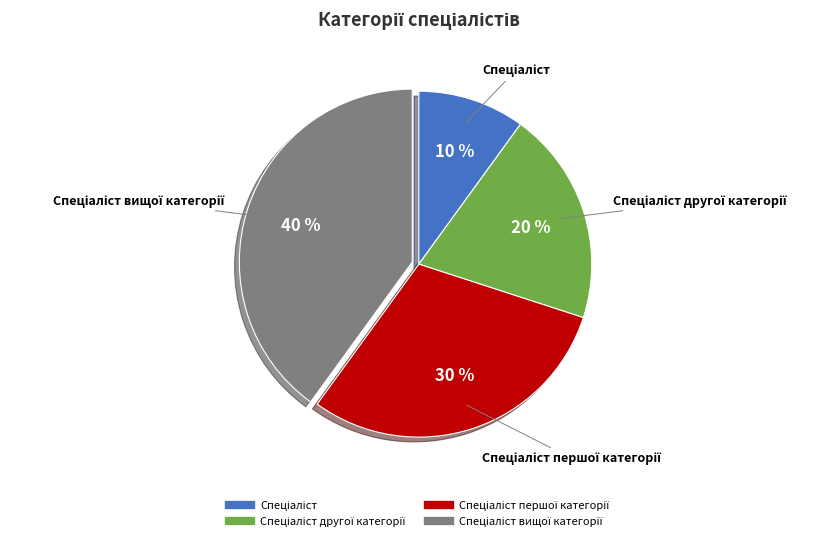

To the nearest percent, what is the average slice percentage?

25%